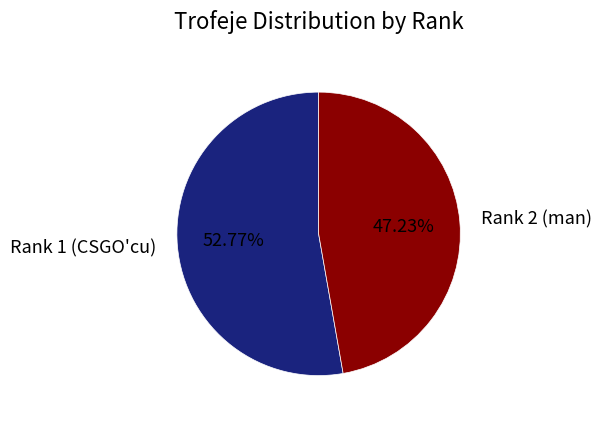

Is Rank 1 (CSGO'cu) the majority of the pie?

Yes